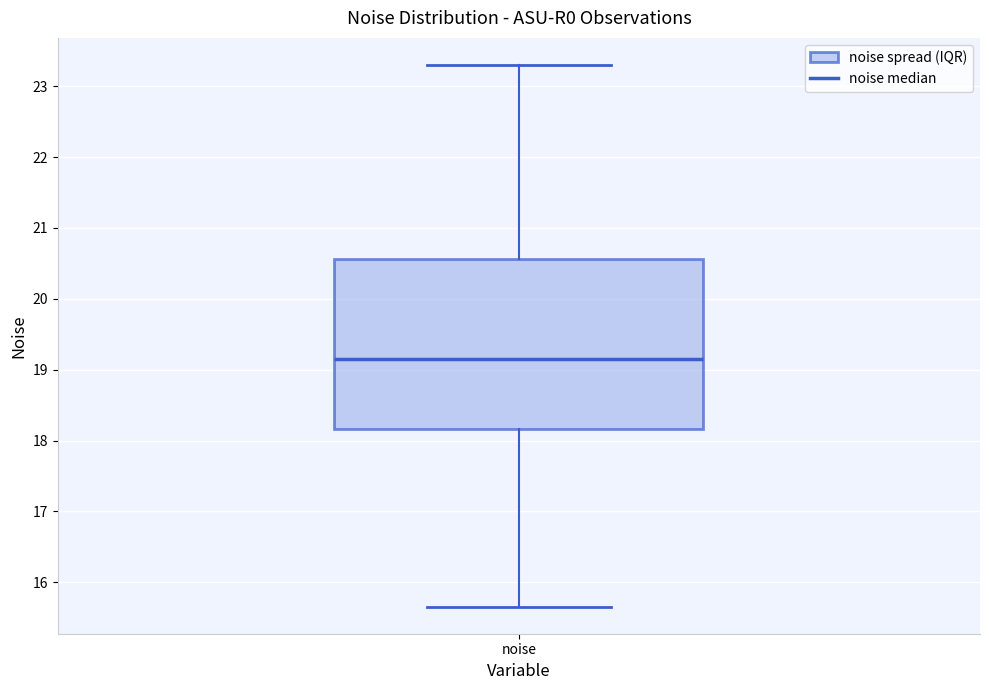

Where is the lower edge of the box for noise on the y-axis? The values are not printed on the chart, so give them approximately, as read against the axis.

18.2